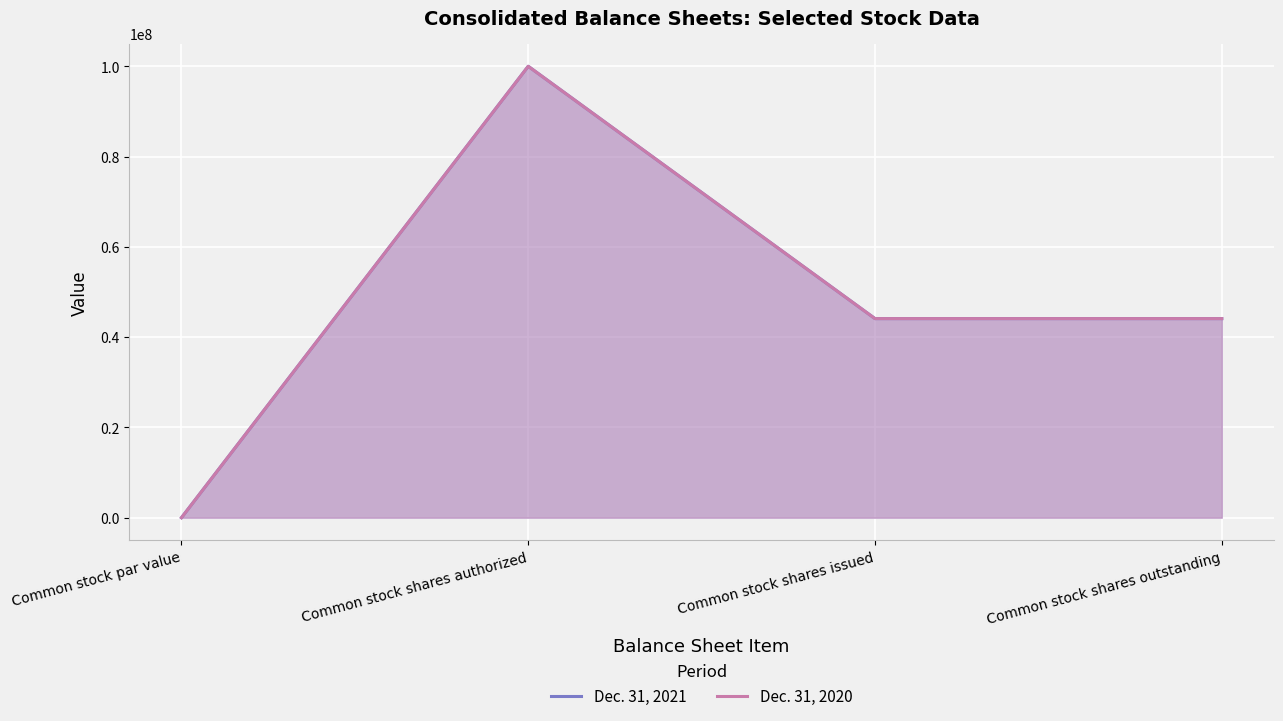

Reading right to left, what are all the values shown in this chart?

Dec. 31, 2021: Common stock shares outstanding=44100816.0	Common stock shares issued=44100816.0	Common stock shares authorized=100000000.0	Common stock par value=1.0
Dec. 31, 2020: Common stock shares outstanding=44100816.0	Common stock shares issued=44100816.0	Common stock shares authorized=100000000.0	Common stock par value=0.0